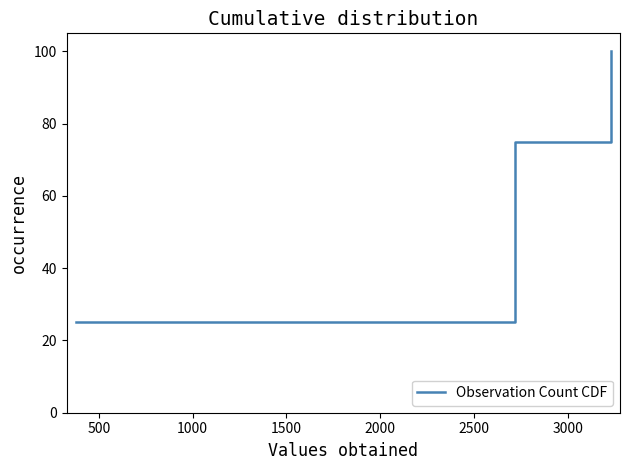

What is the minimum value shown in the chart?

25